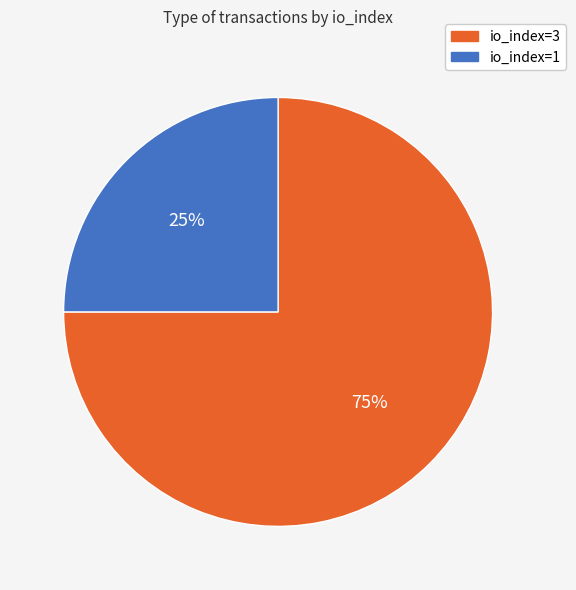

Which category has the biggest portion of the pie?

io_index=3